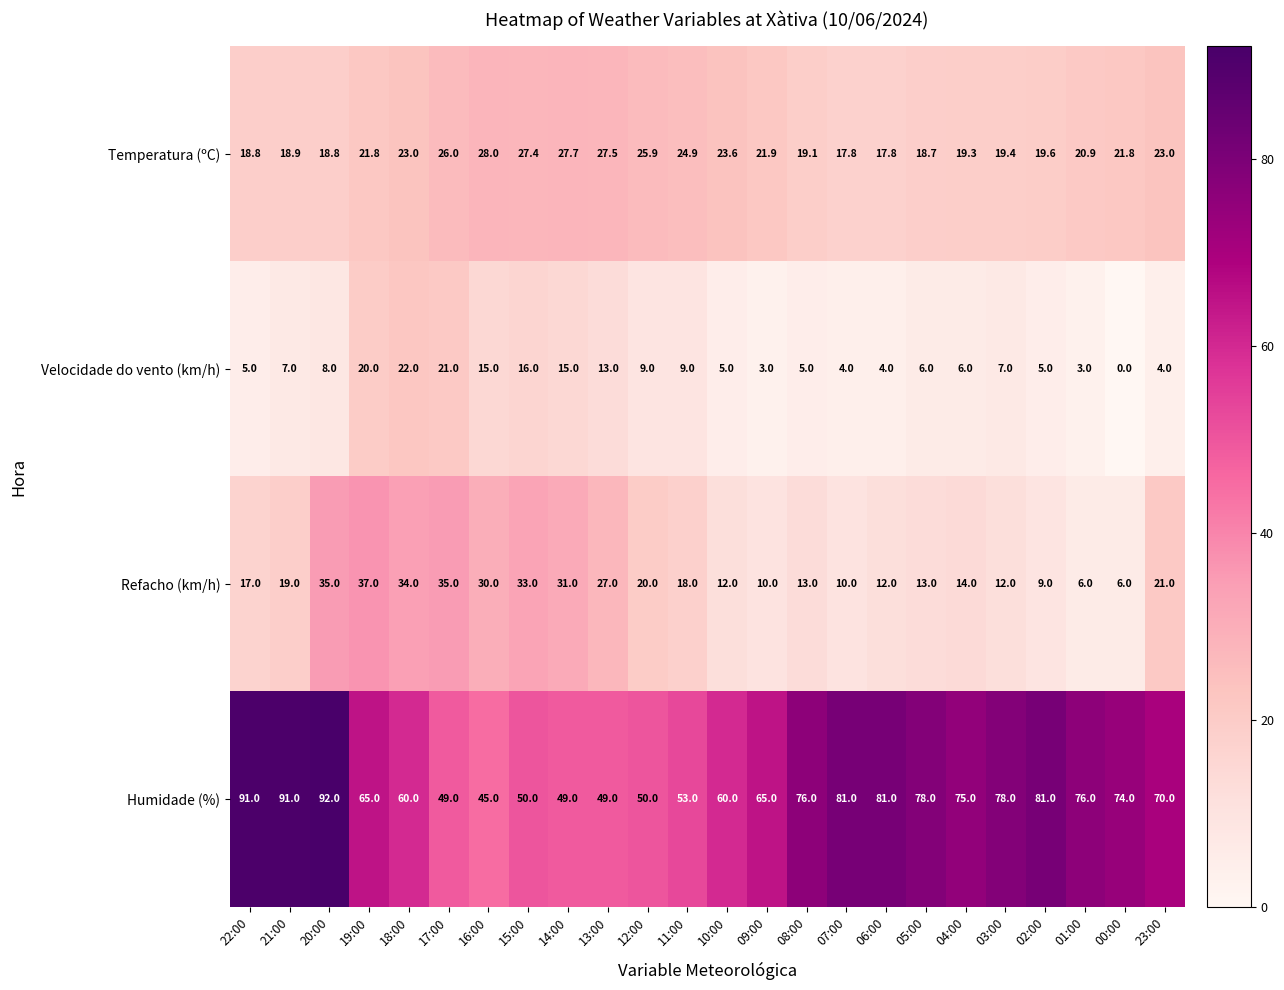

How many data points does each series have?

24